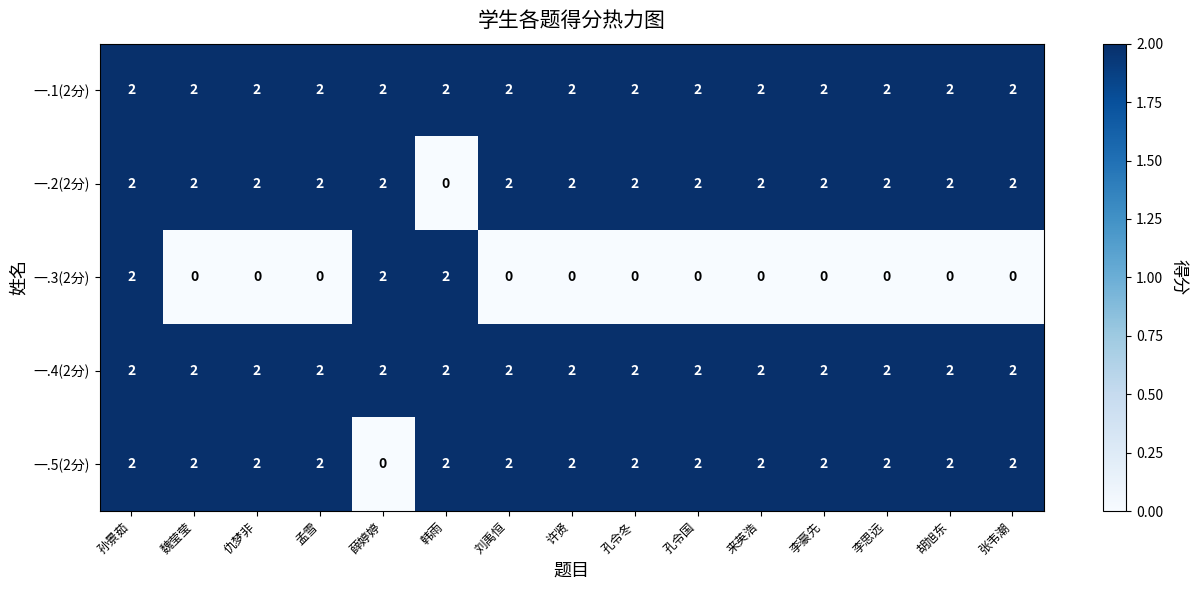

At how many categories does at least one series exceed 0?

15